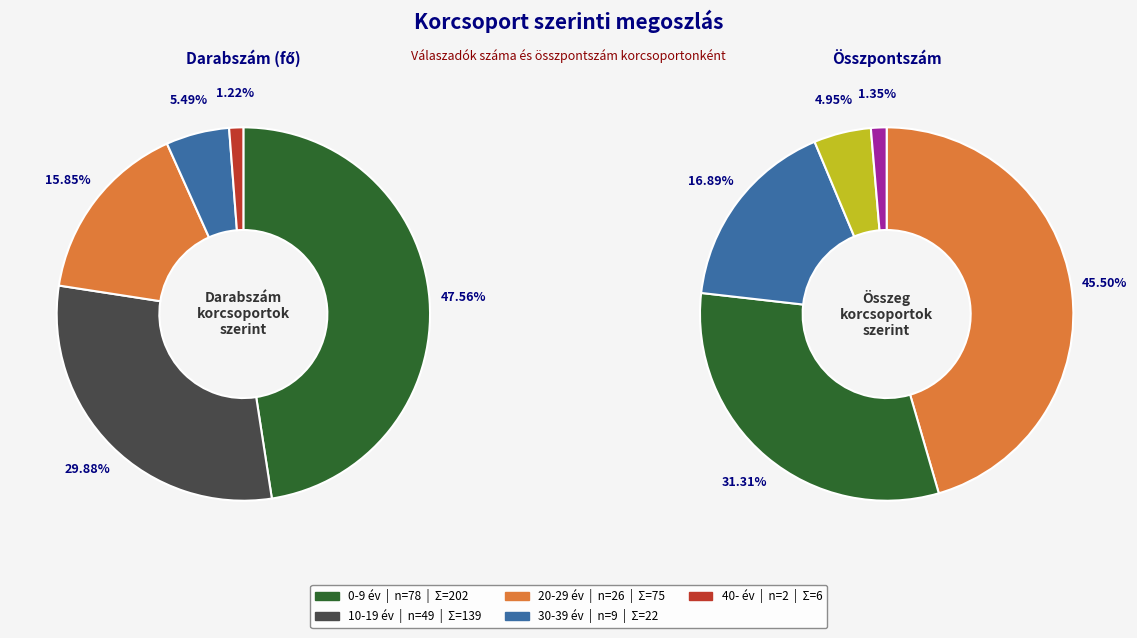

To the nearest percent, what is the difference between the largest and smallest slice percentages?

44%